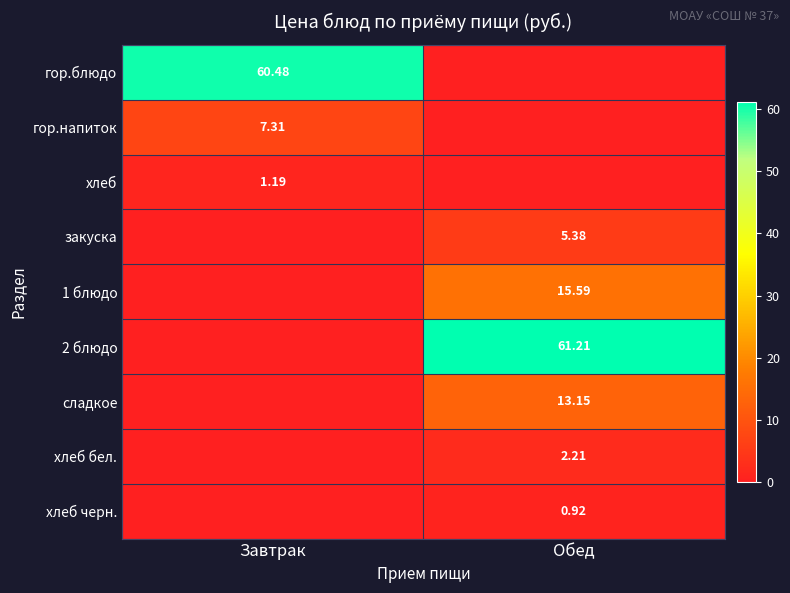

Which series has the widest spread of values?

2 блюдо